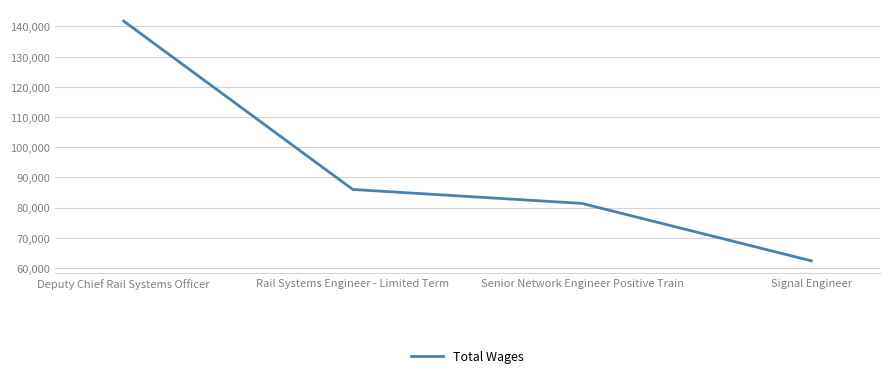

List the labels in order of value, smallest first.

Signal Engineer, Senior Network Engineer Positive Train, Rail Systems Engineer - Limited Term, Deputy Chief Rail Systems Officer